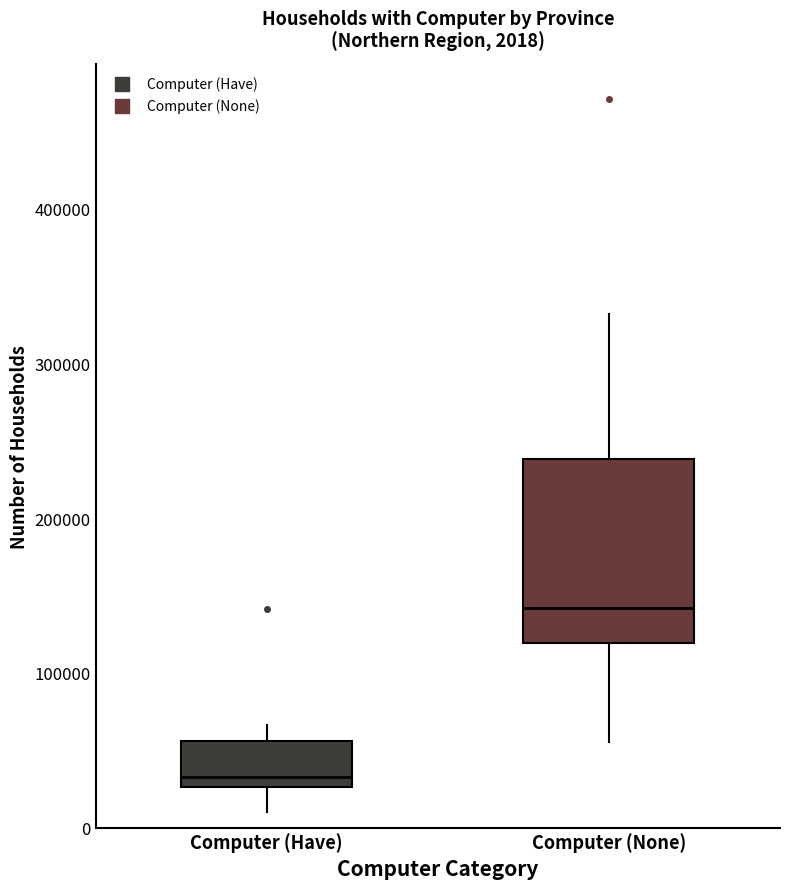

Which box's median line is the highest?

Computer (None)